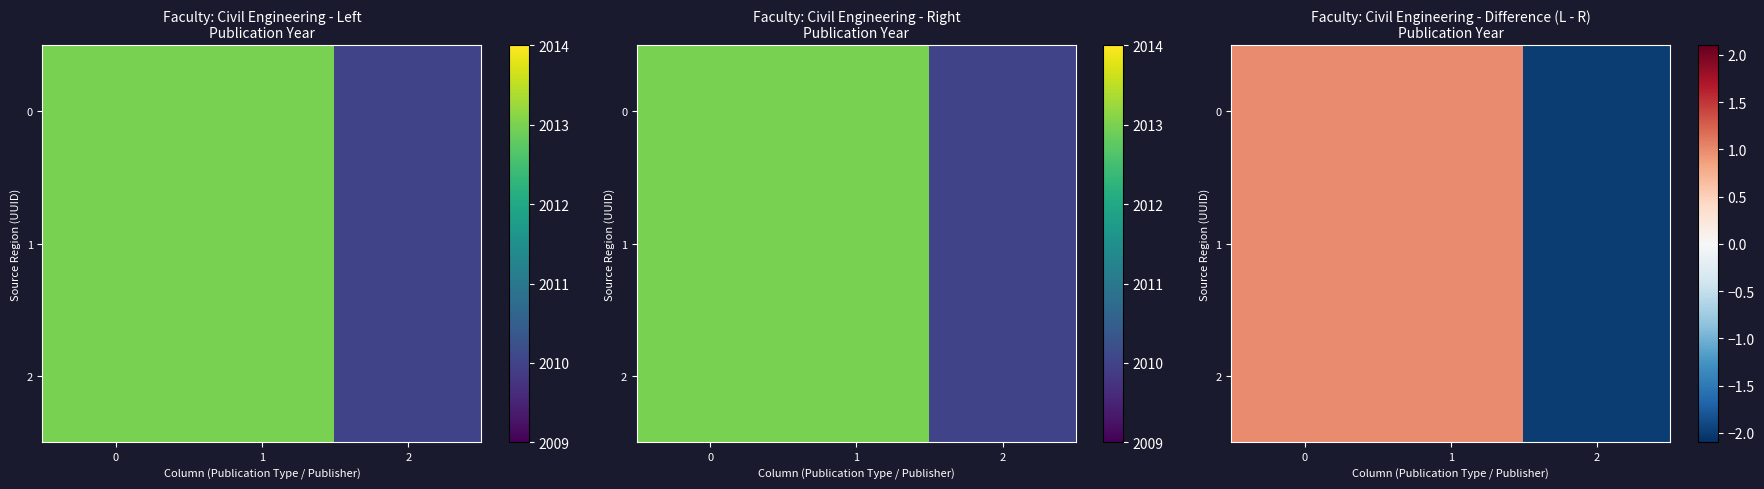

How many values in row_1 are below zero?

1